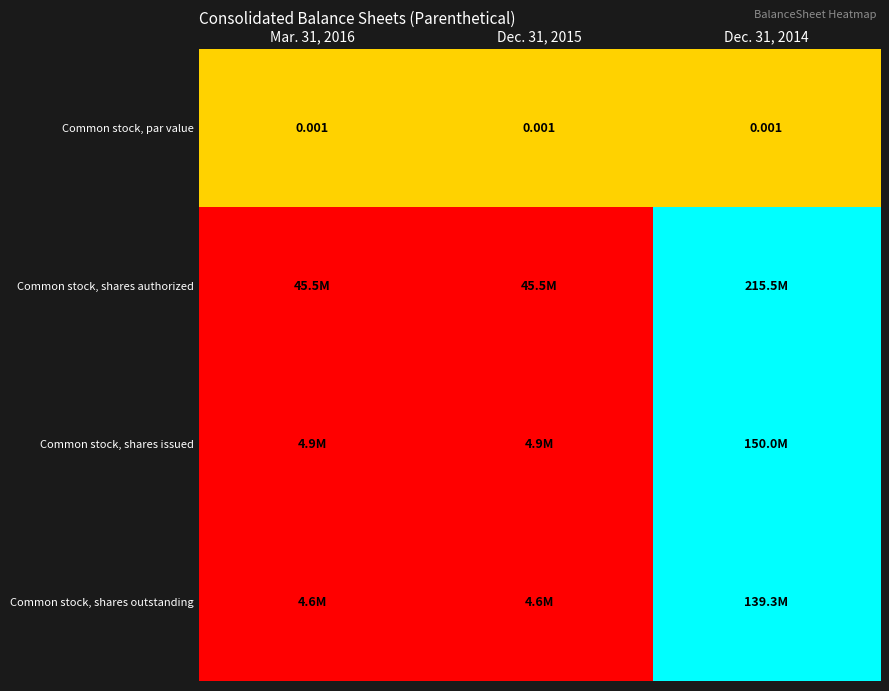

The value of Common stock, shares authorized at Dec. 31, 2015 is 0.0. True or false?

True